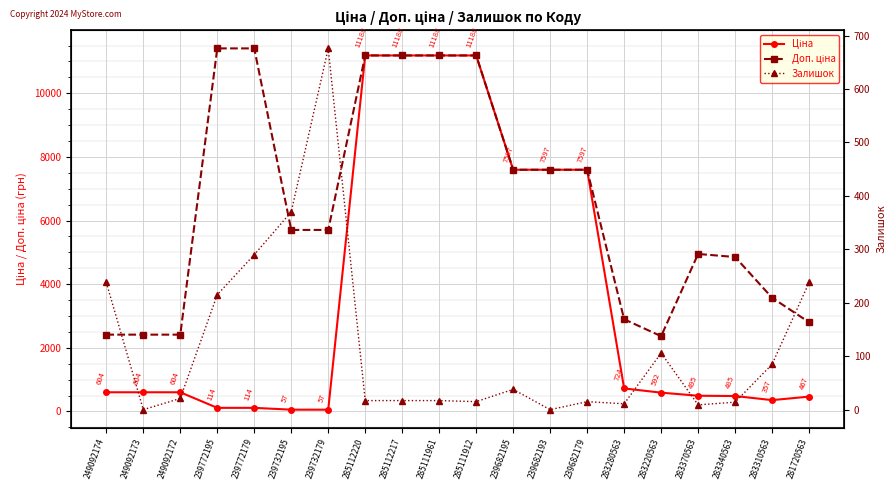

What are all the series names shown in the legend?

Ціна, Доп. ціна, Залишок